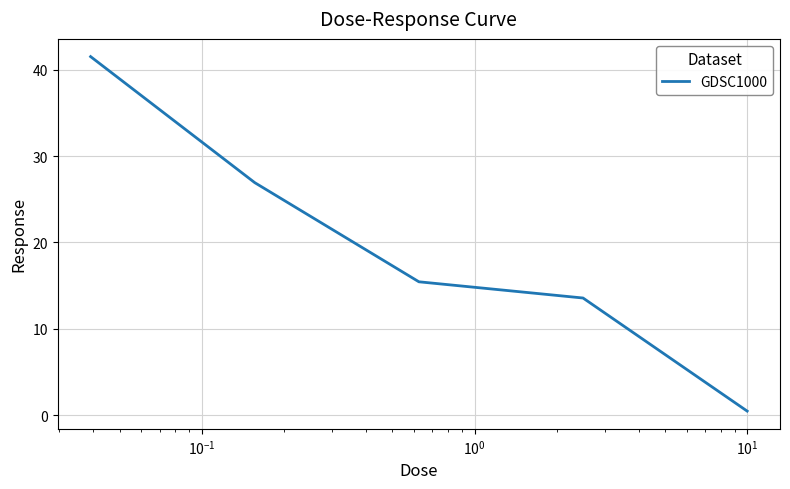

What is the maximum value shown in the chart?

41.5